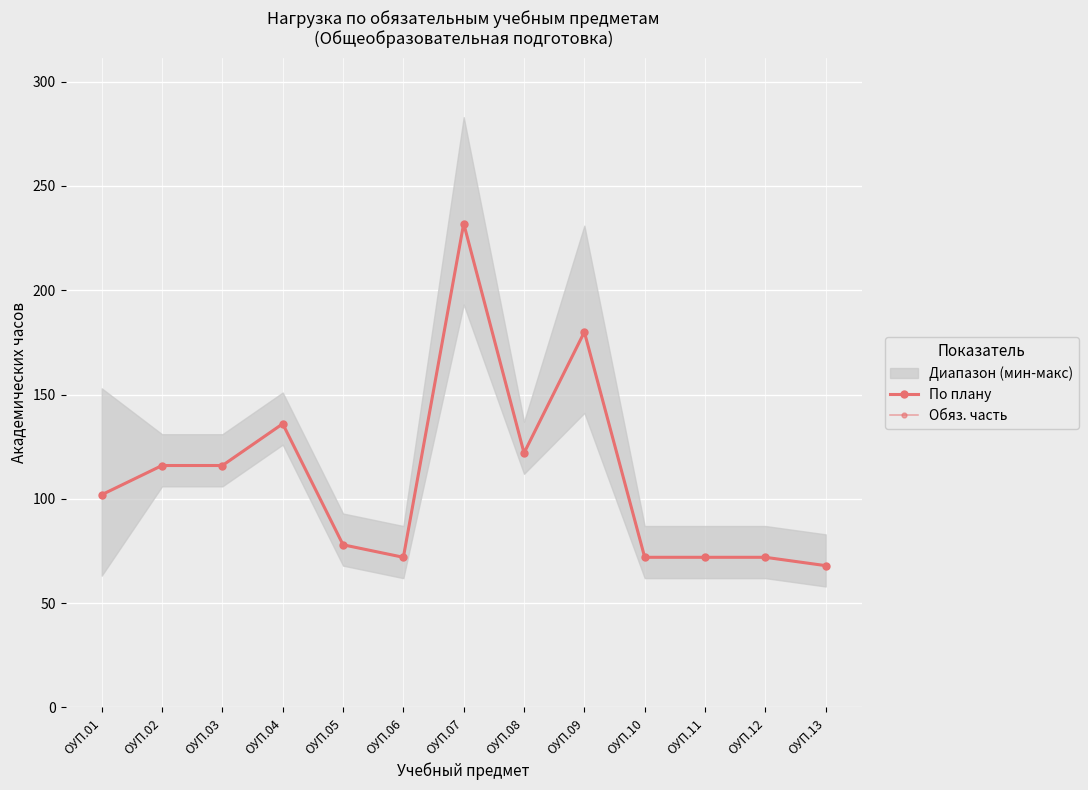

Where does the По плану series first go above 102?

ОУП.02